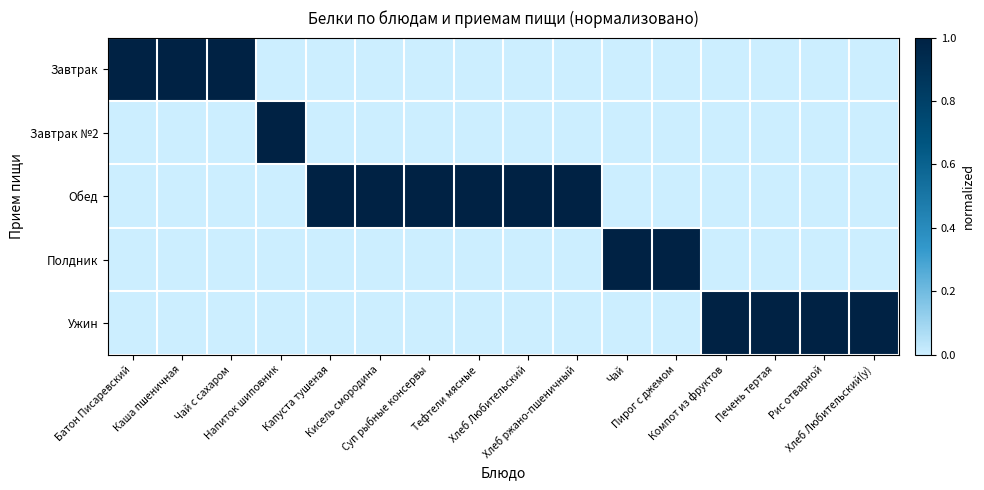

Reading left to right, what are all the values shown in this chart?

Завтрак: Батон Писаревский=1	Каша пшеничная=1	Чай с сахаром=1	Напиток шиповник=0	Капуста тушеная=0	Кисель смородина=0	Суп рыбные консервы=0	Тефтели мясные=0	Хлеб Любительский=0	Хлеб ржано-пшеничный=0	Чай=0	Пирог с джемом=0	Компот из фруктов=0	Печень тертая=0	Рис отварной=0	Хлеб Любительский(у)=0
Завтрак №2: Батон Писаревский=0	Каша пшеничная=0	Чай с сахаром=0	Напиток шиповник=1	Капуста тушеная=0	Кисель смородина=0	Суп рыбные консервы=0	Тефтели мясные=0	Хлеб Любительский=0	Хлеб ржано-пшеничный=0	Чай=0	Пирог с джемом=0	Компот из фруктов=0	Печень тертая=0	Рис отварной=0	Хлеб Любительский(у)=0
Обед: Батон Писаревский=0	Каша пшеничная=0	Чай с сахаром=0	Напиток шиповник=0	Капуста тушеная=1	Кисель смородина=1	Суп рыбные консервы=1	Тефтели мясные=1	Хлеб Любительский=1	Хлеб ржано-пшеничный=1	Чай=0	Пирог с джемом=0	Компот из фруктов=0	Печень тертая=0	Рис отварной=0	Хлеб Любительский(у)=0
Полдник: Батон Писаревский=0	Каша пшеничная=0	Чай с сахаром=0	Напиток шиповник=0	Капуста тушеная=0	Кисель смородина=0	Суп рыбные консервы=0	Тефтели мясные=0	Хлеб Любительский=0	Хлеб ржано-пшеничный=0	Чай=1	Пирог с джемом=1	Компот из фруктов=0	Печень тертая=0	Рис отварной=0	Хлеб Любительский(у)=0
Ужин: Батон Писаревский=0	Каша пшеничная=0	Чай с сахаром=0	Напиток шиповник=0	Капуста тушеная=0	Кисель смородина=0	Суп рыбные консервы=0	Тефтели мясные=0	Хлеб Любительский=0	Хлеб ржано-пшеничный=0	Чай=0	Пирог с джемом=0	Компот из фруктов=1	Печень тертая=1	Рис отварной=1	Хлеб Любительский(у)=1